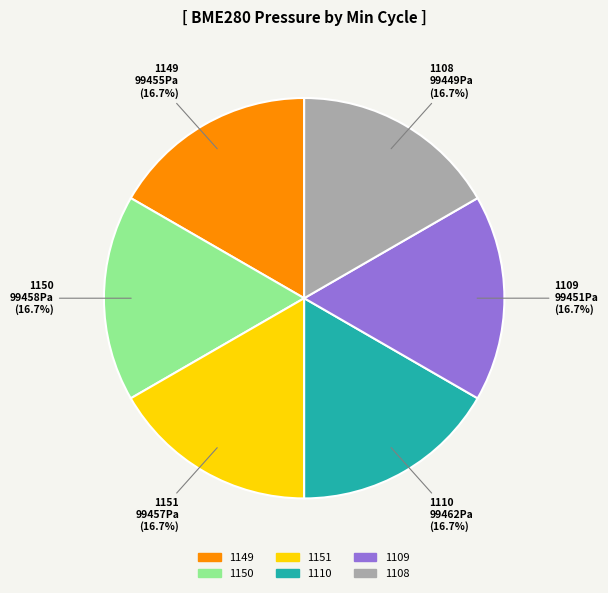

How many segments does this pie chart have?

6